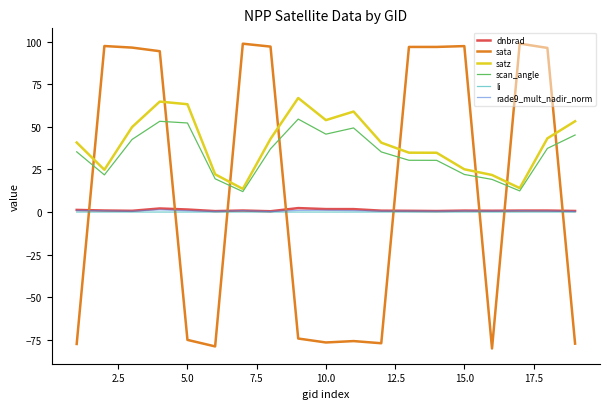

Which series has the largest range (max minus min)?

sata